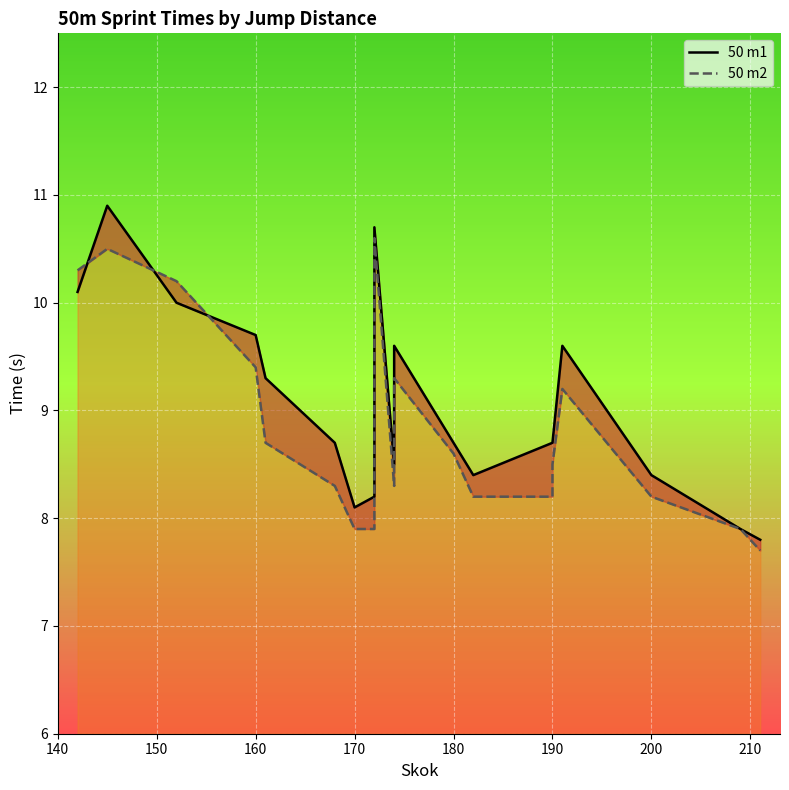

Which series has the largest range (max minus min)?

50 m1